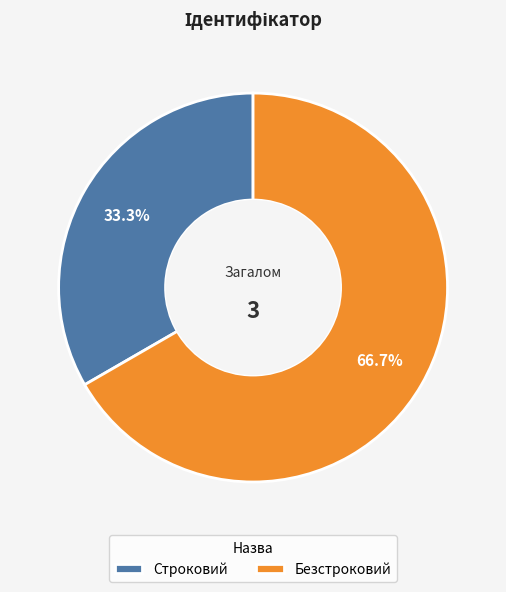

Which slice is the smallest?

Строковий